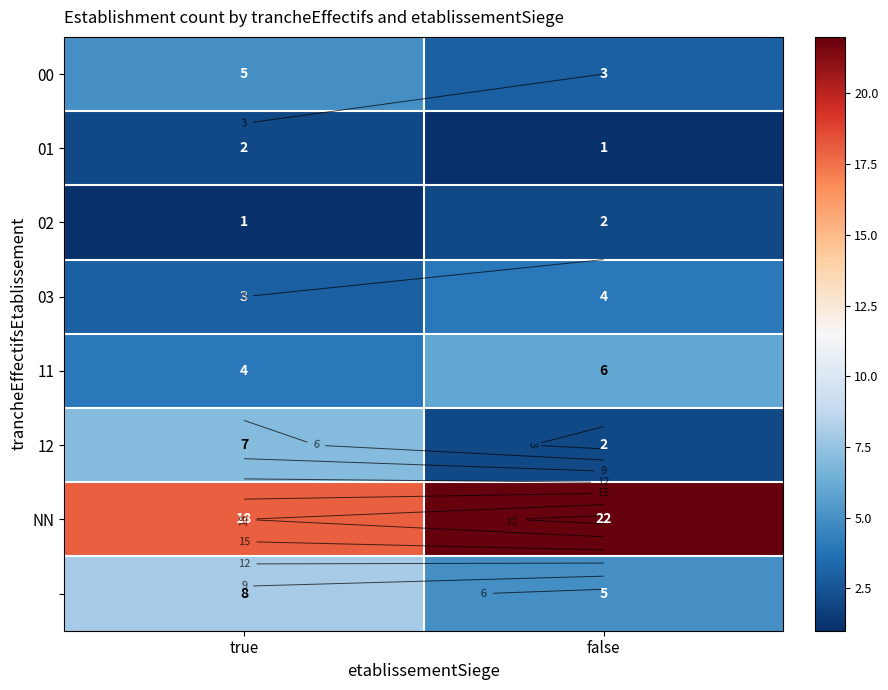

What value does the 11 series have at false?

6